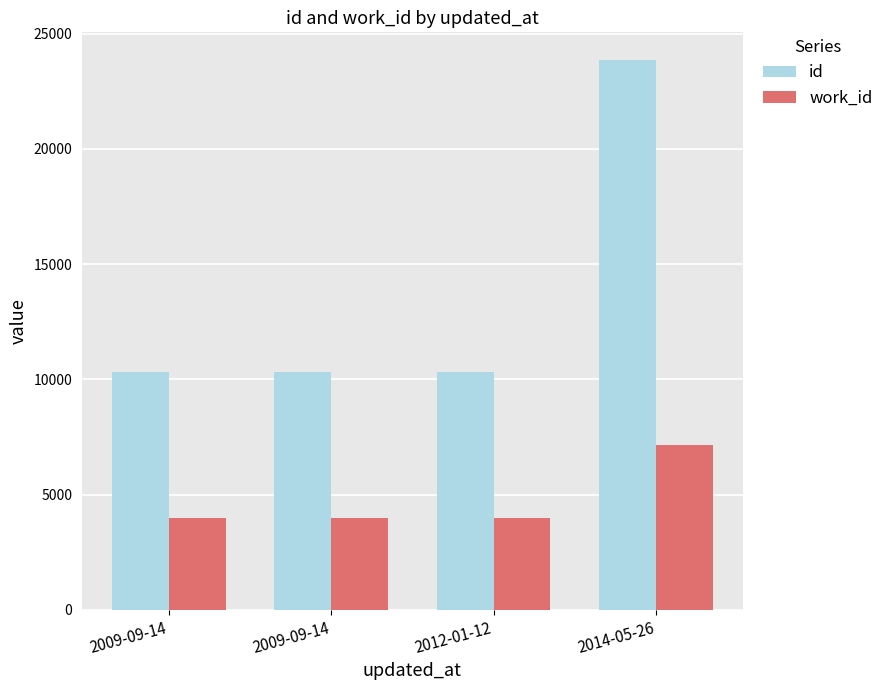

How many values in the work_id series exceed 3981?

1